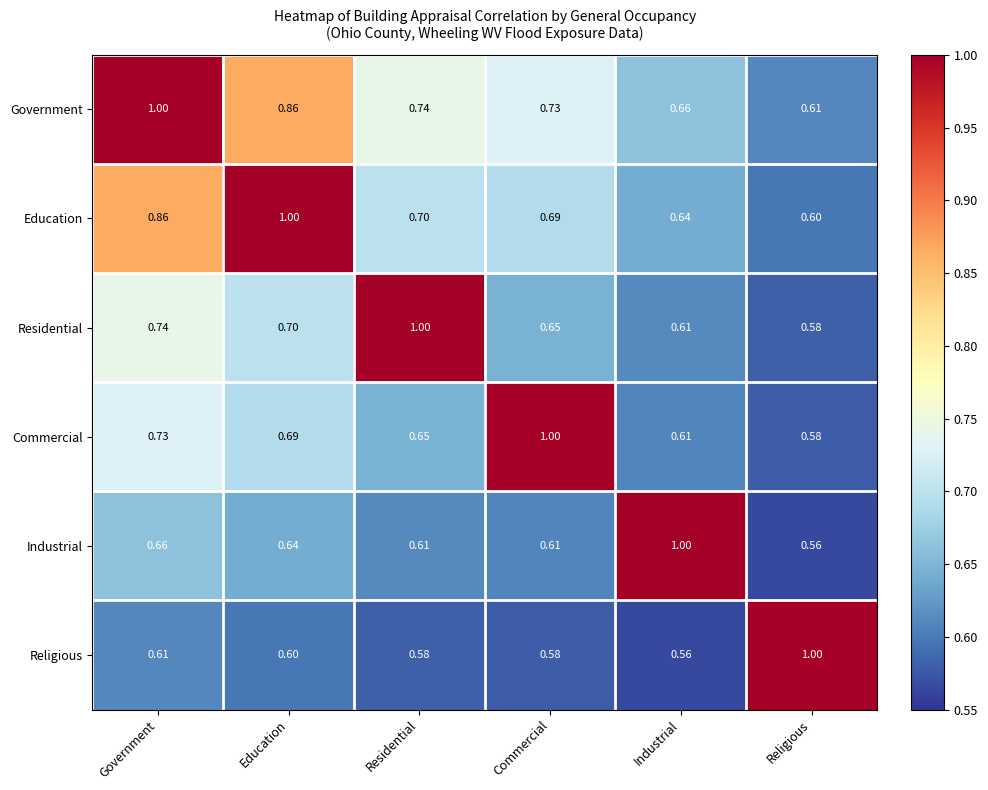

Which category has the lowest value in the Residential series?

Religious